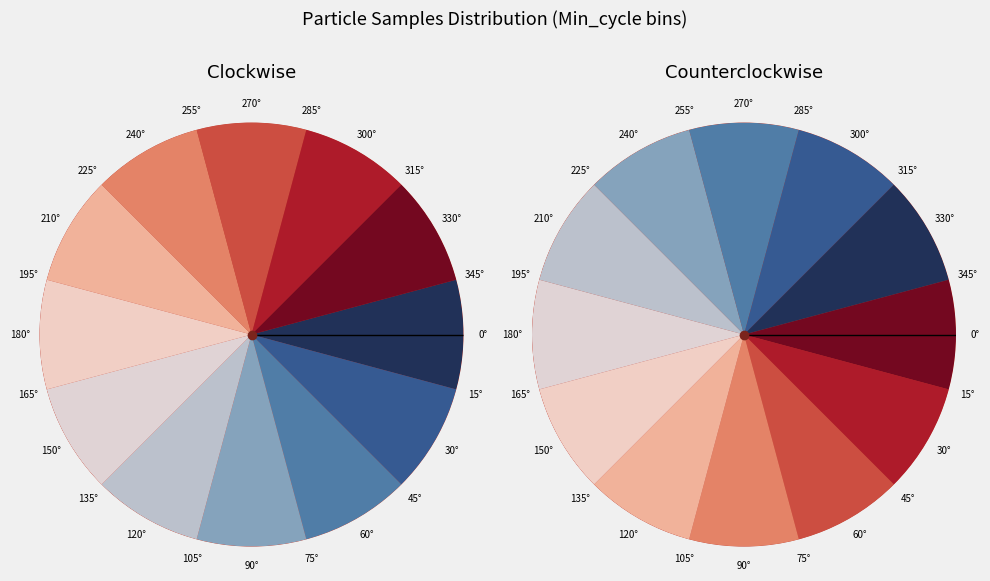

The 00:54 slice represents 15% of the pie. True or false?

False